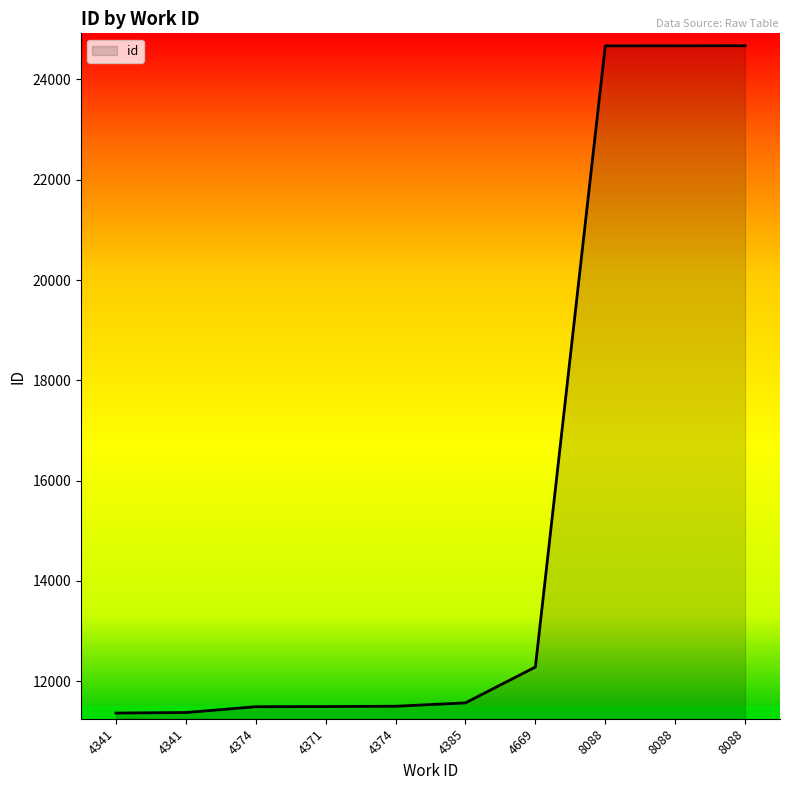

Is it true that the value at 8088 is 24672?

True